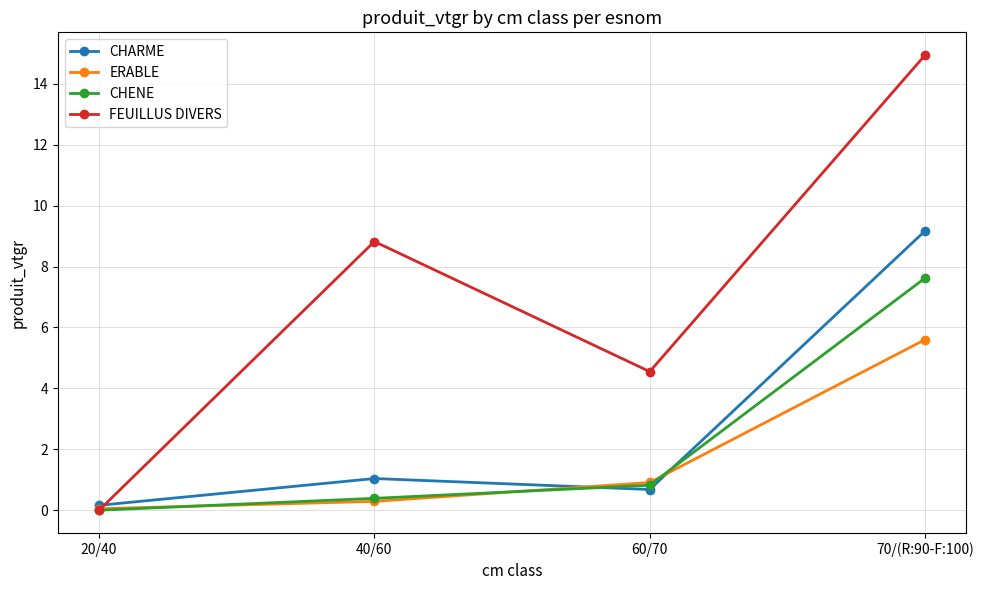

What is the average value of the CHARME series?

2.8